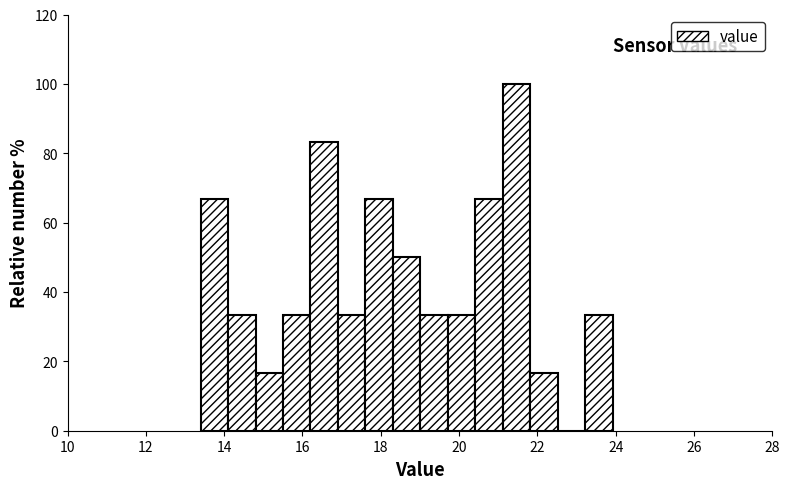

Around what value on the x-axis is the tallest bar? Give the approximate position of its centre, as read against the axis.

21.4